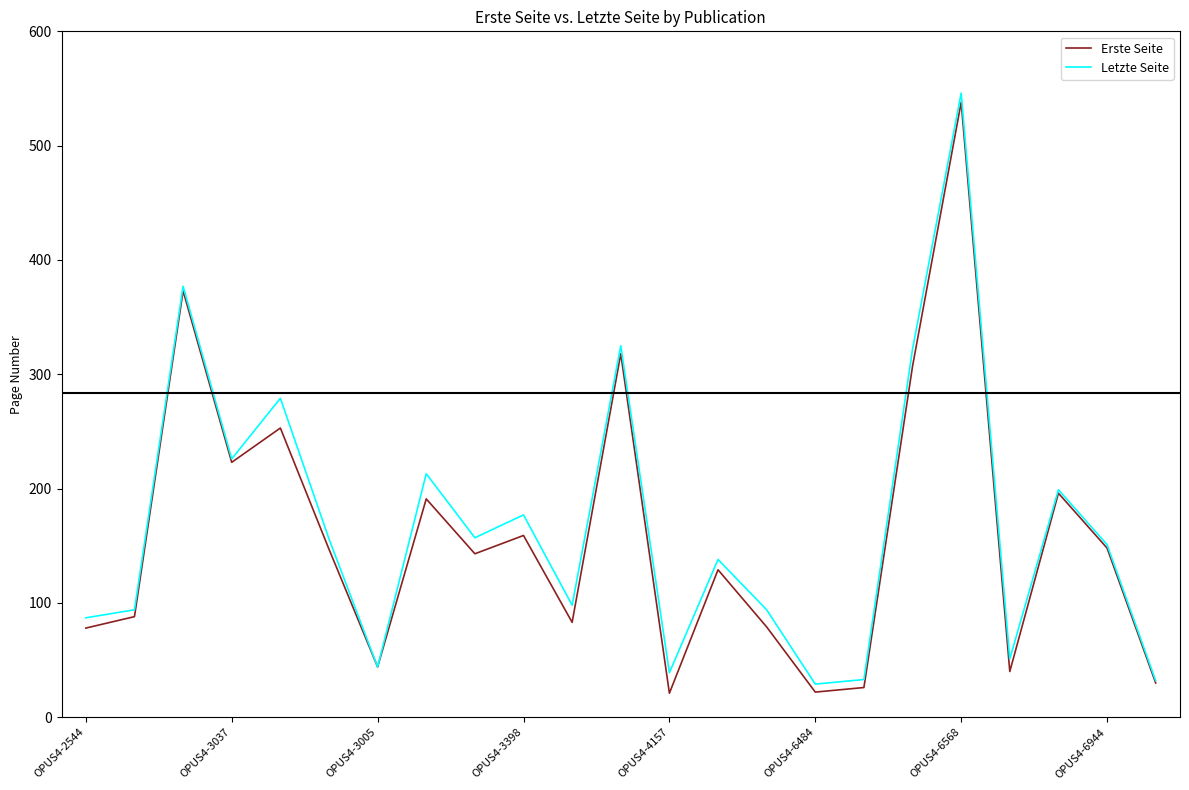

What is the greatest value displayed?

546